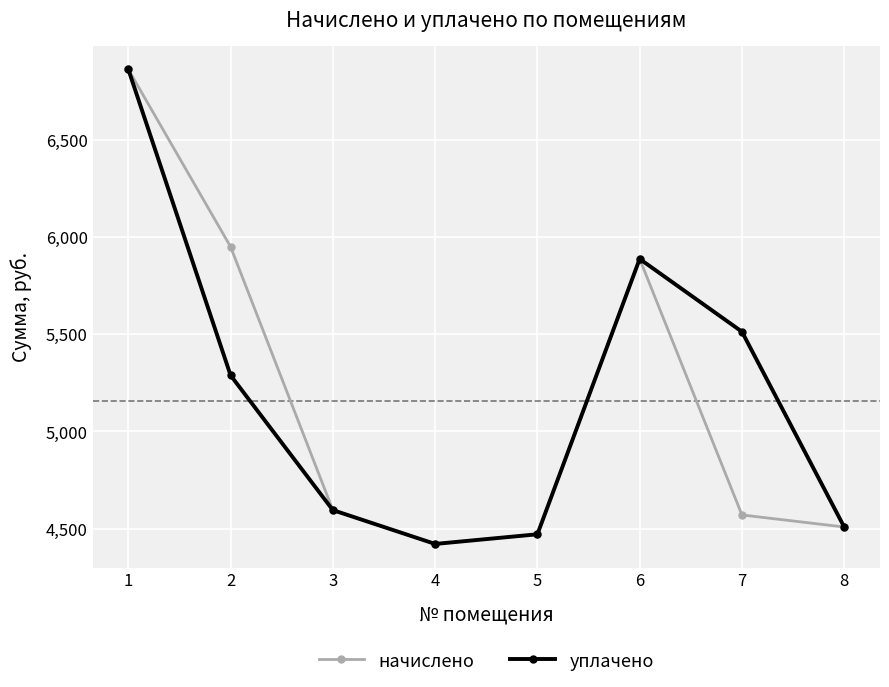

Between 5 and 6, which series saw the biggest shift?

начислено